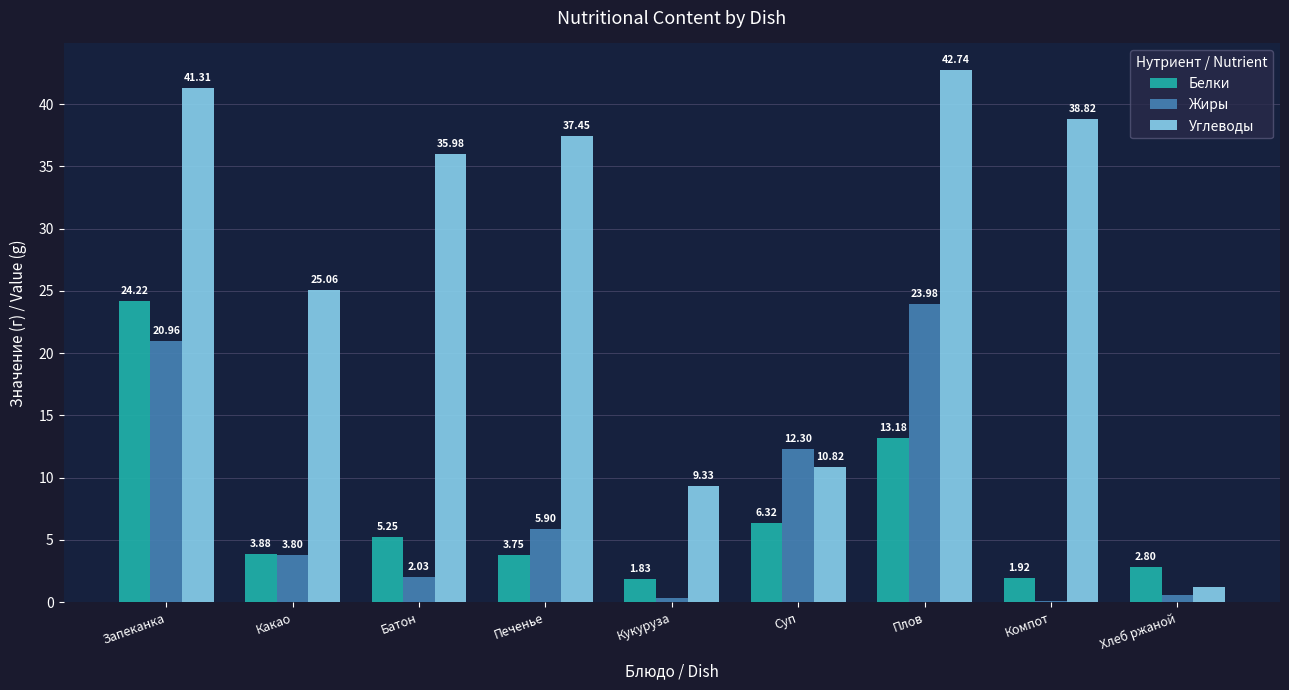

What is the total value across all series at Какао?

32.7